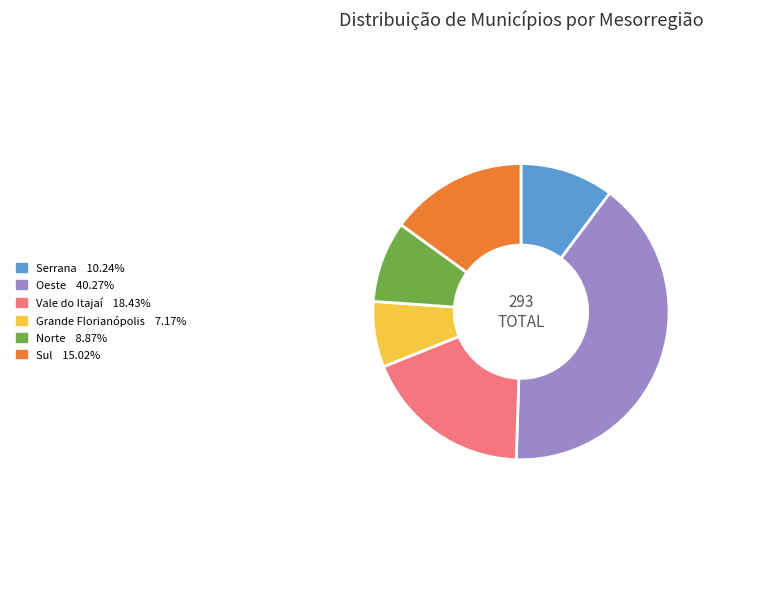

Does any single category account for the majority?

No